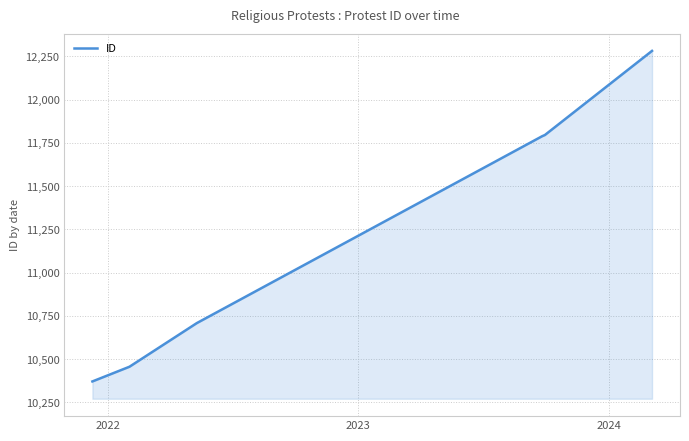

Does the chart display data point markers on the line(s)?

No